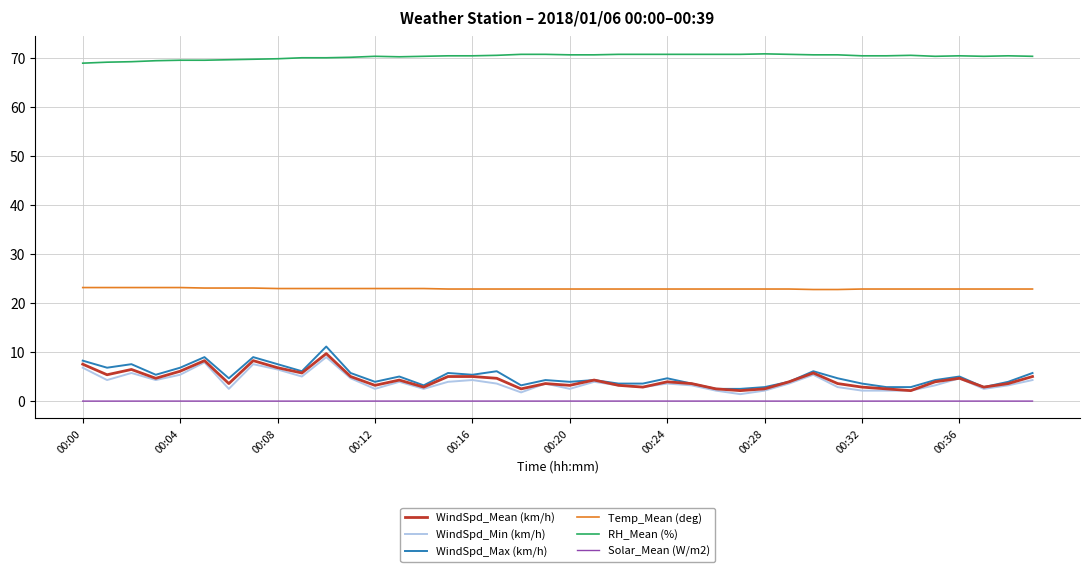

Is this an area chart (filled region under the line)?

No